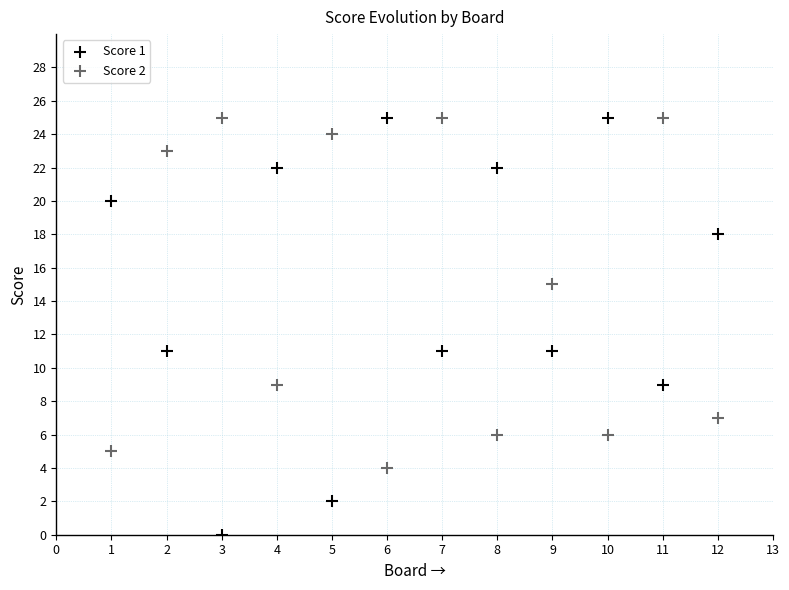

Which series reaches the minimum Y coordinate?

Score 1